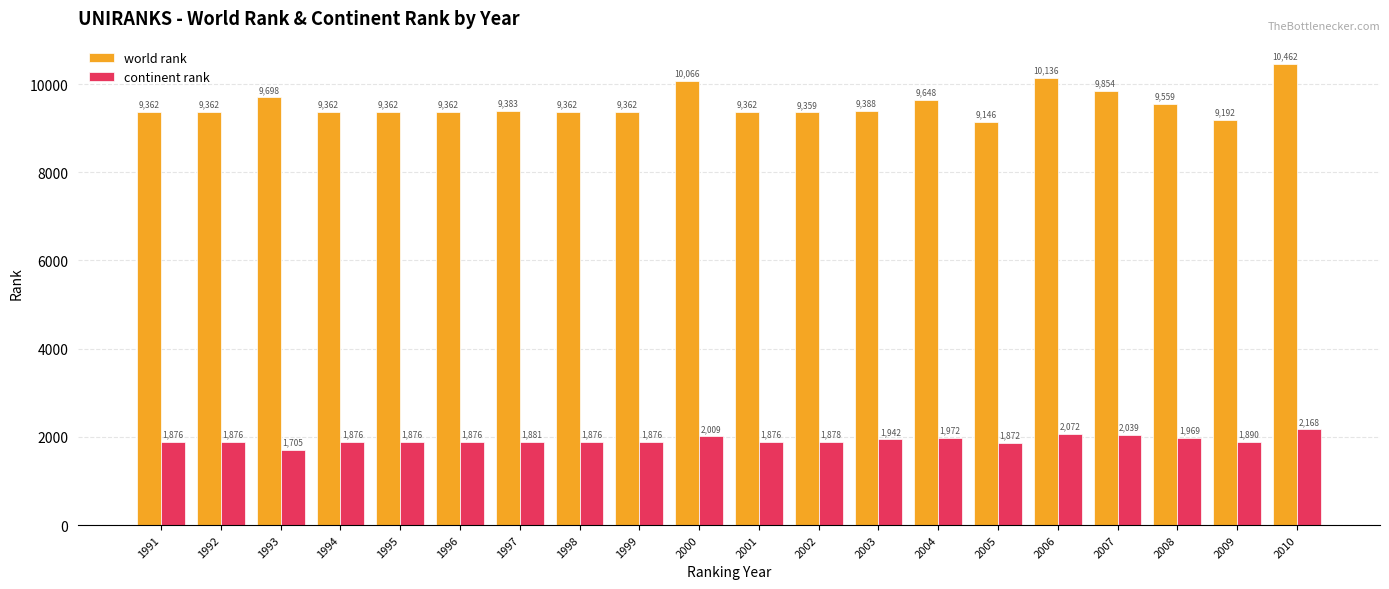

At which category is the sum across all series the highest?

2010